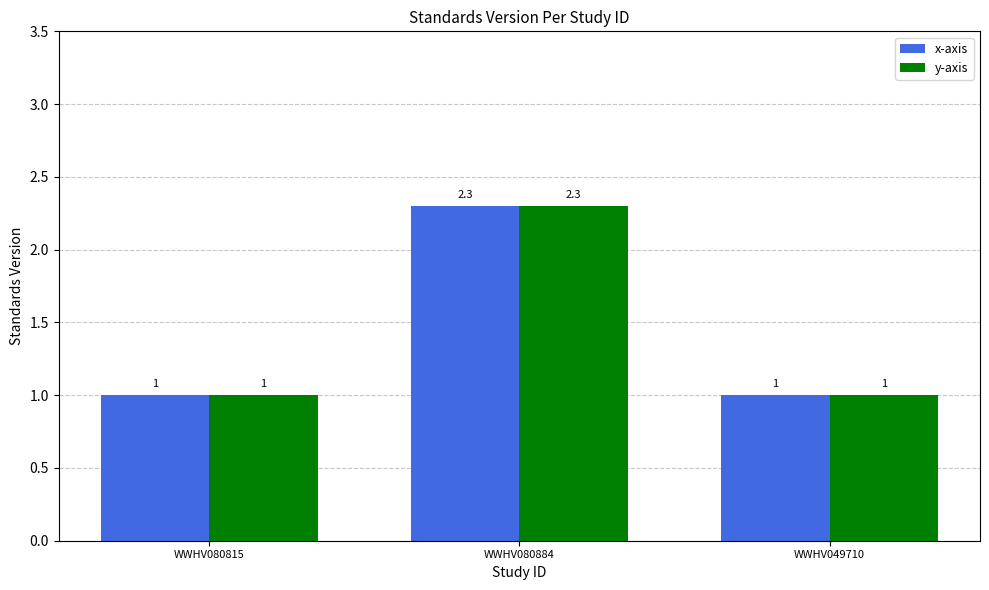

True or false: x-axis has a value of 0.5 at WWHV080884.

False